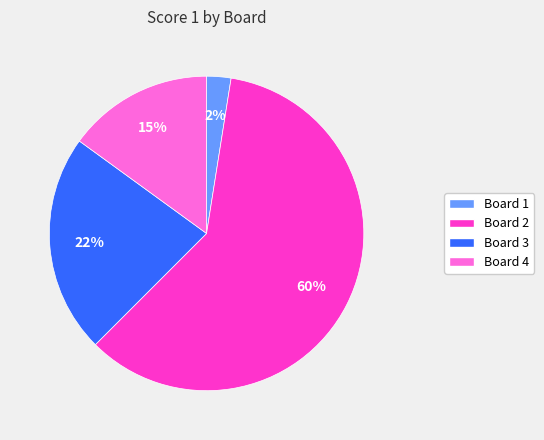

Which has a higher value, Board 2 or Board 4?

Board 2